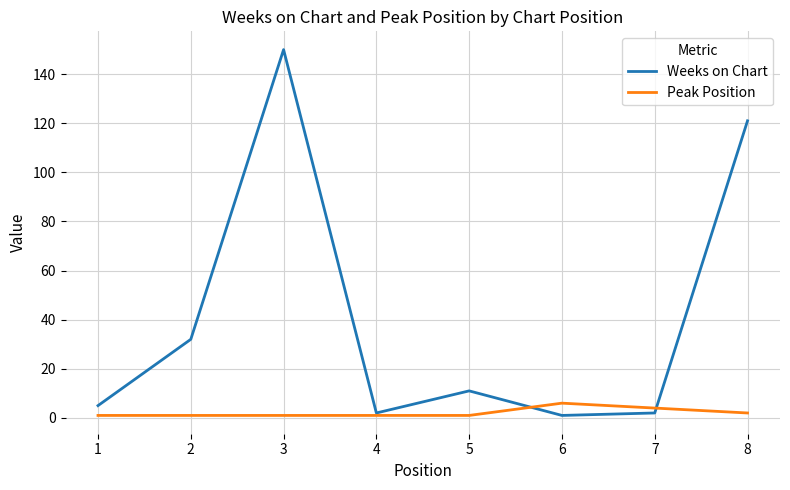

Rank the series by their maximum value, from lowest to highest.

Peak Position, Weeks on Chart